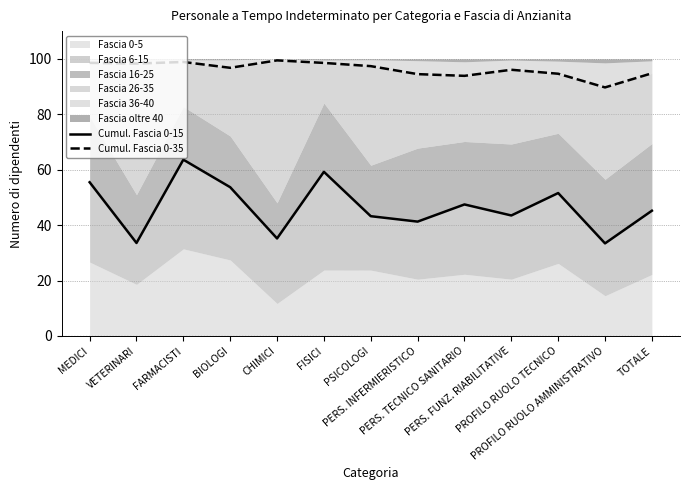

What is the label of the 11th point from the right?

FARMACISTI